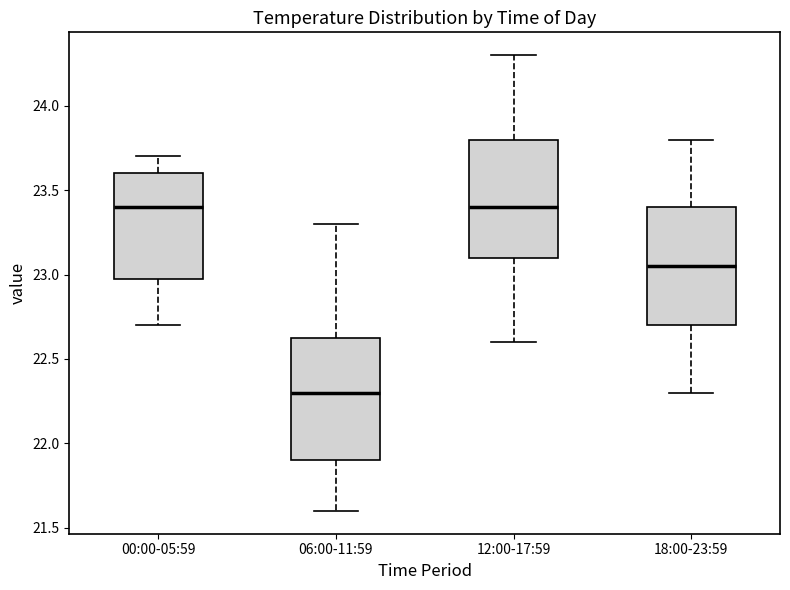

Where does the lower whisker of the box for 18:00-23:59 end on the y-axis? The values are not printed on the chart, so give them approximately, as read against the axis.

22.30